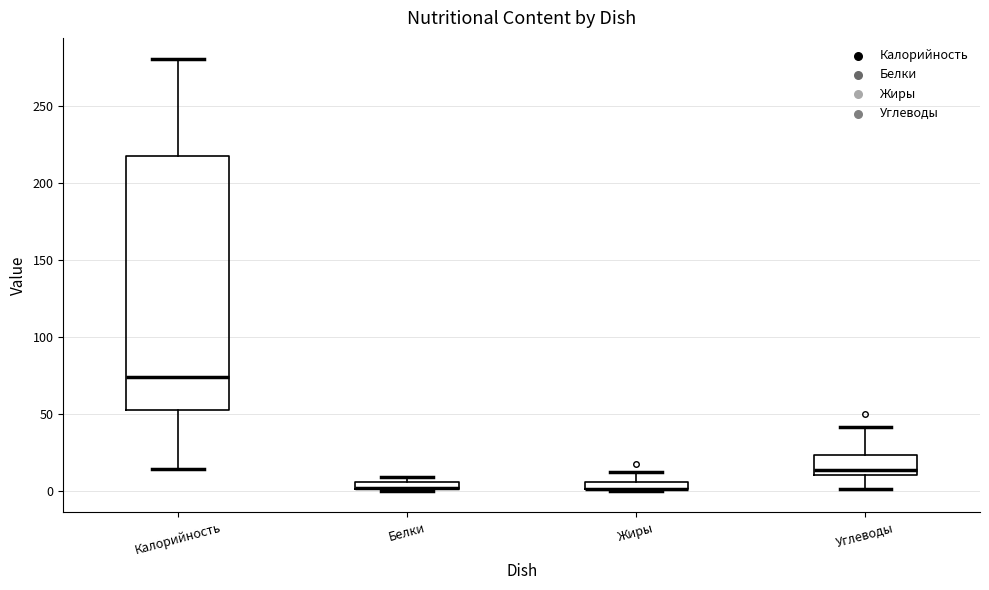

Where is the upper edge of the box for Белки on the y-axis? The values are not printed on the chart, so give them approximately, as read against the axis.

5